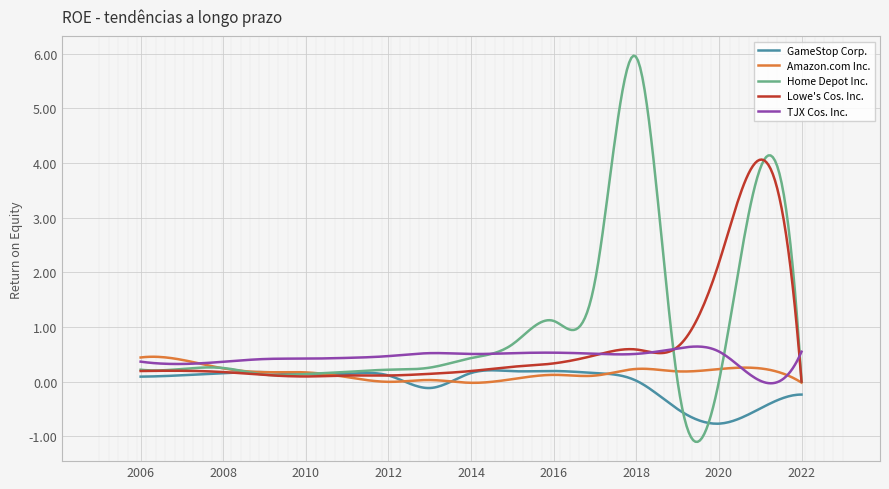

Which series has the widest spread of values?

Home Depot Inc.